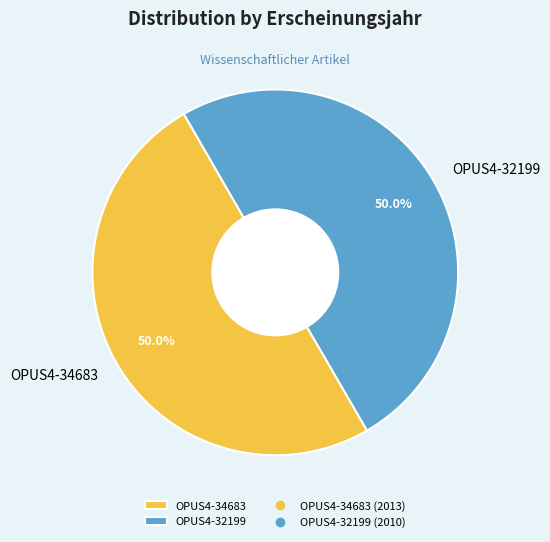

Count the number of slices in the pie.

2